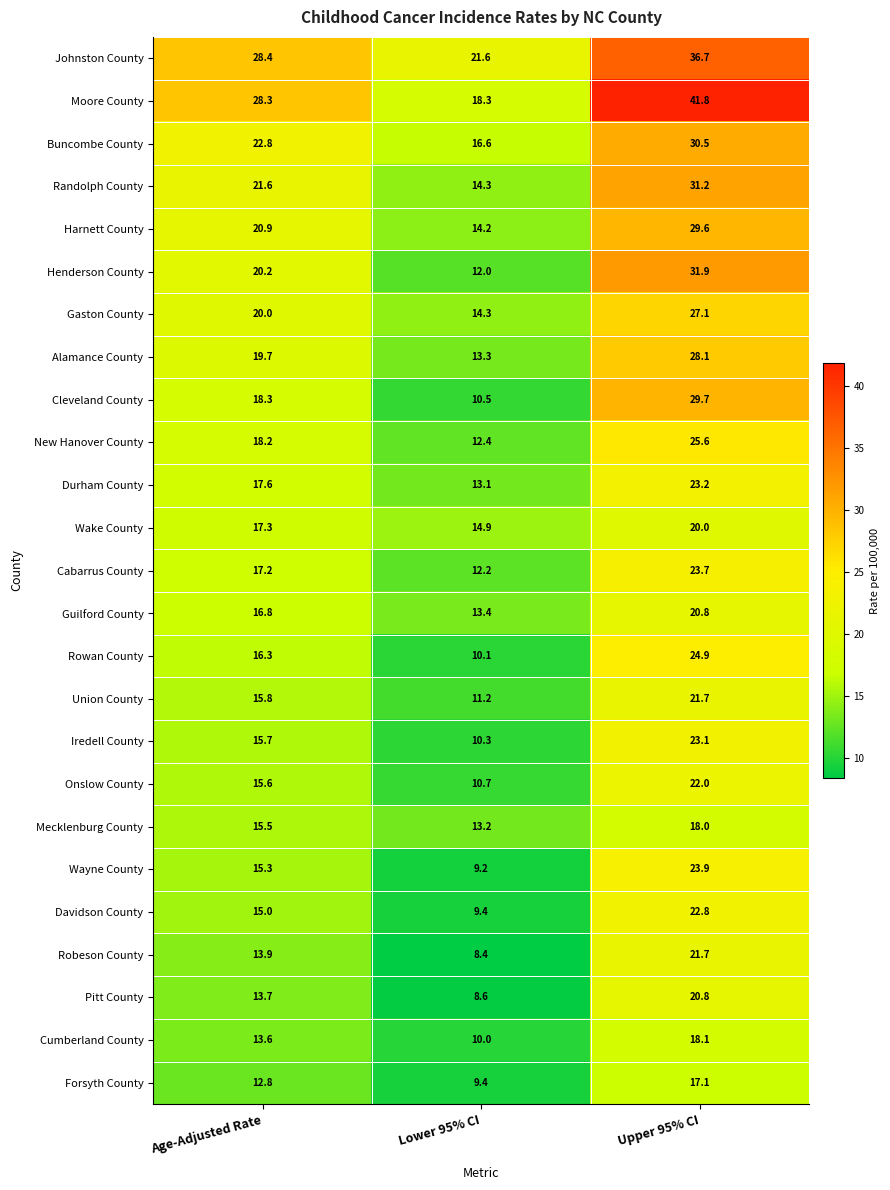

Where is Alamance County nearest to the value 20?

Age-Adjusted Rate